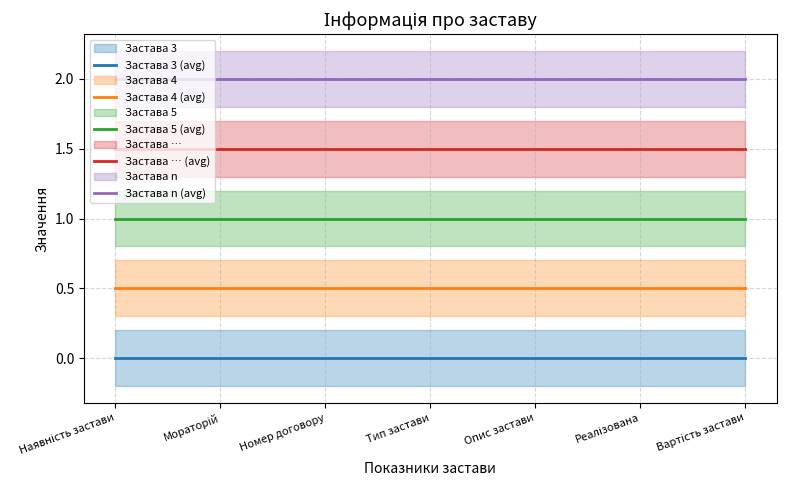

At which label is Застава … (avg) closest to 1?

Наявність застави